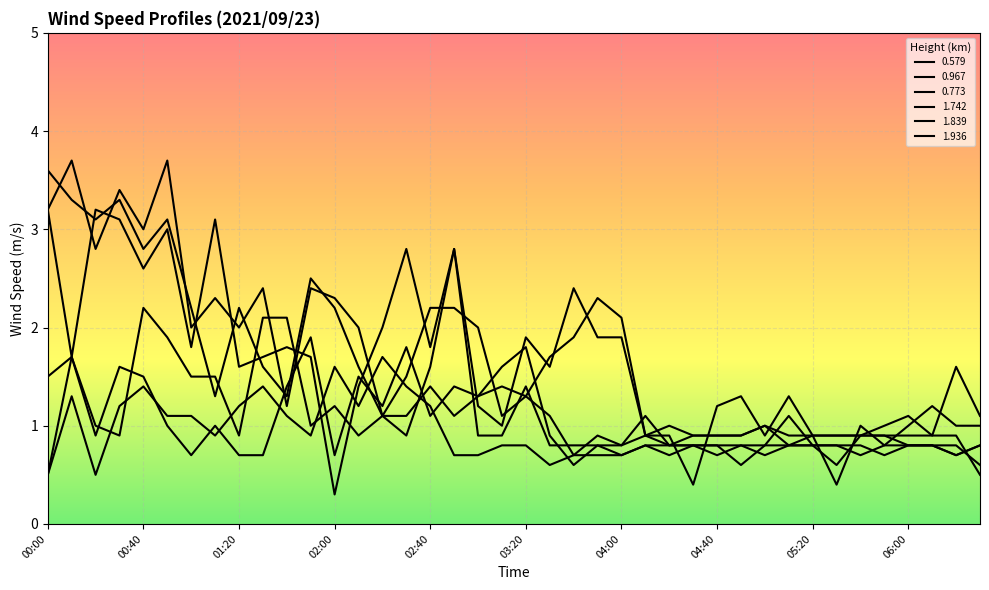

What is the label of the 24th point from the left?

03:50